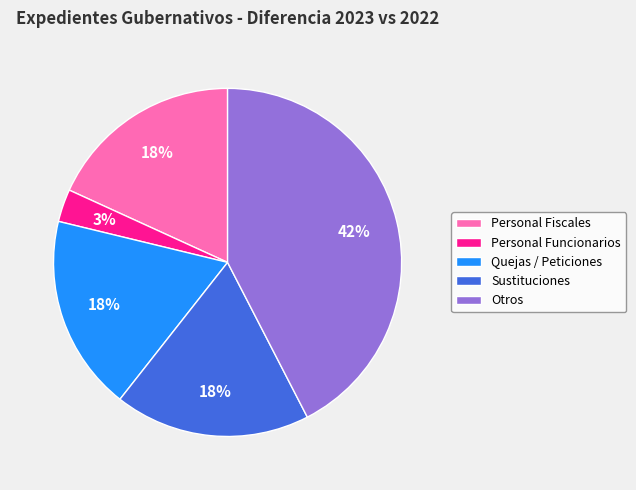

What is the ratio of the value at Quejas / Peticiones to the value at Otros?

0.4